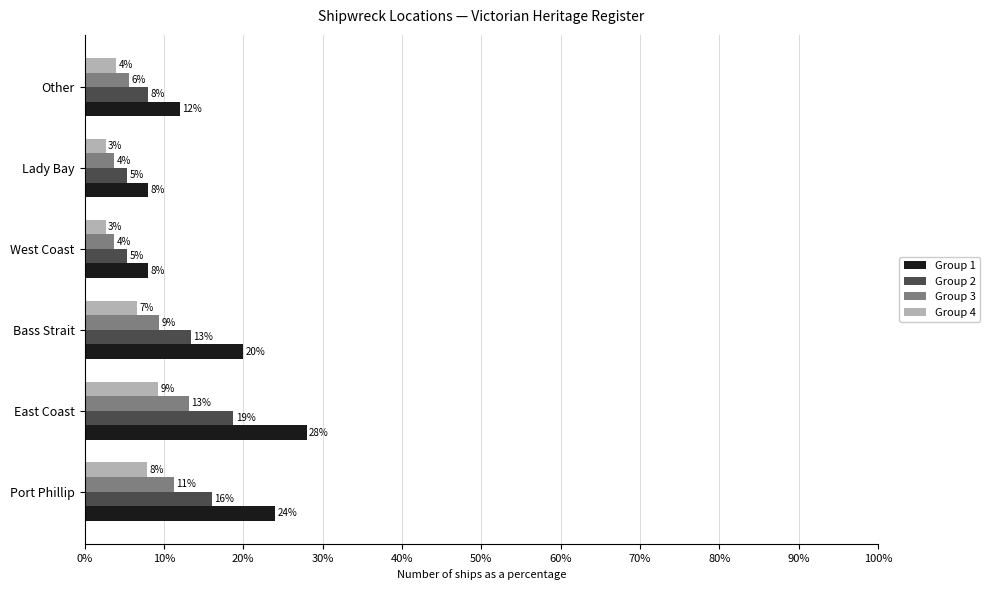

At how many categories does at least one series exceed 19?

3